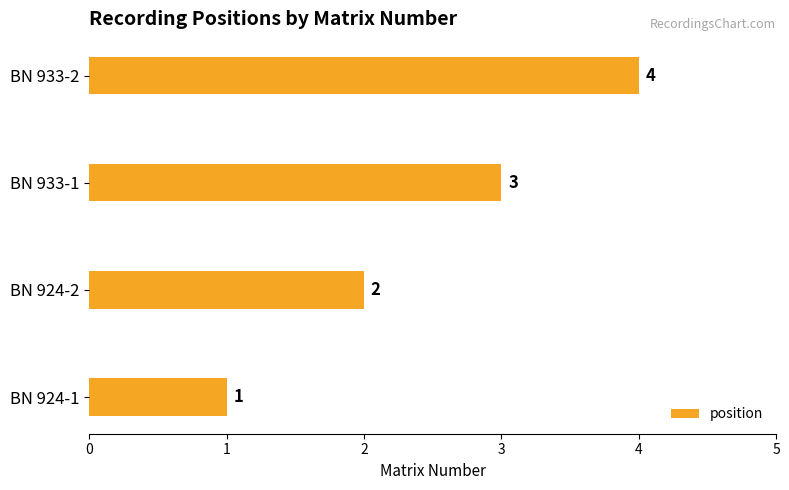

Rank the categories by value from highest to lowest.

BN 933-2, BN 933-1, BN 924-2, BN 924-1